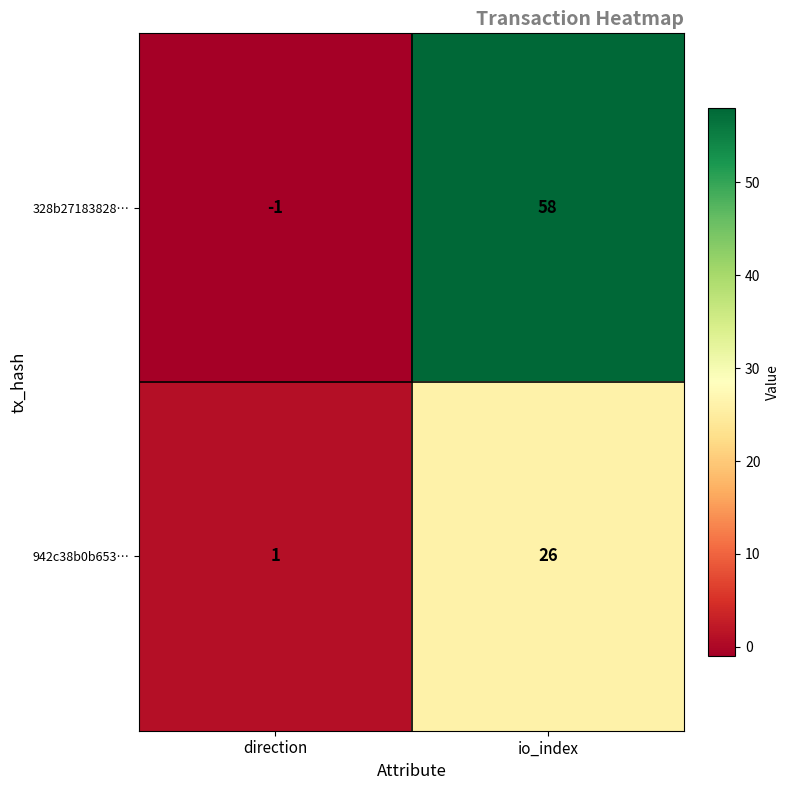

Reading left to right, transcribe all the data shown in this chart.

328b27183828…: -1	58
942c38b0b653…: 1	26